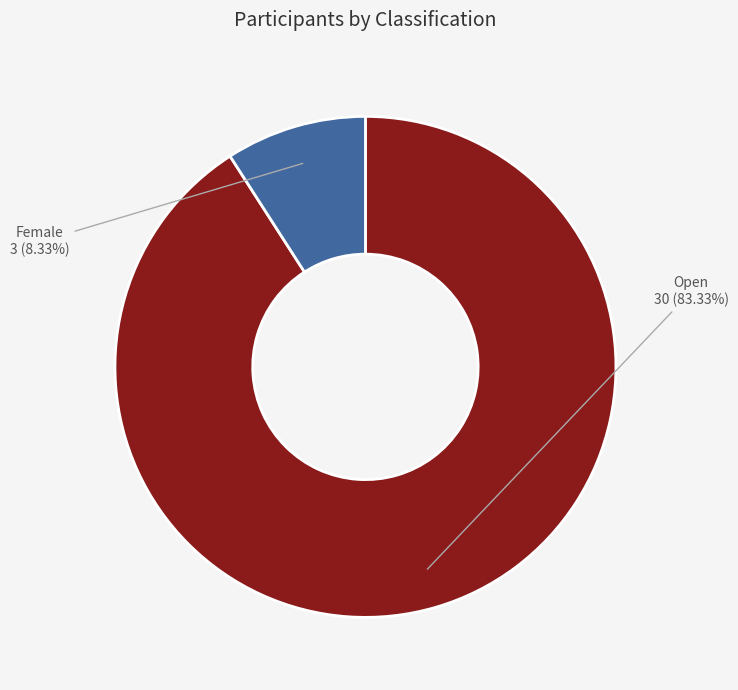

To the nearest percent, what portion does Female represent?

9%